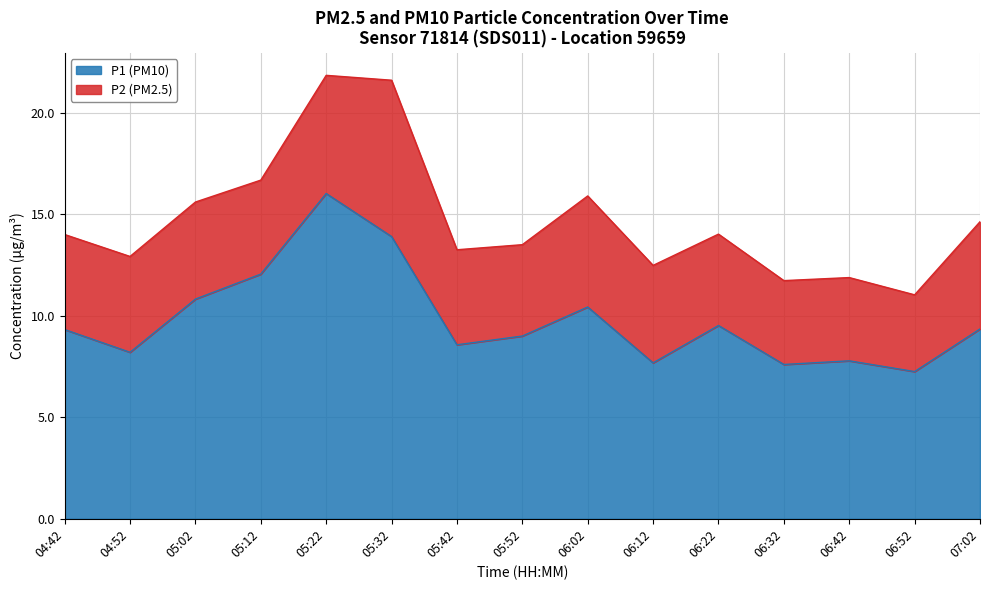

What is the highest value of the P1 (PM10) series?

16.0